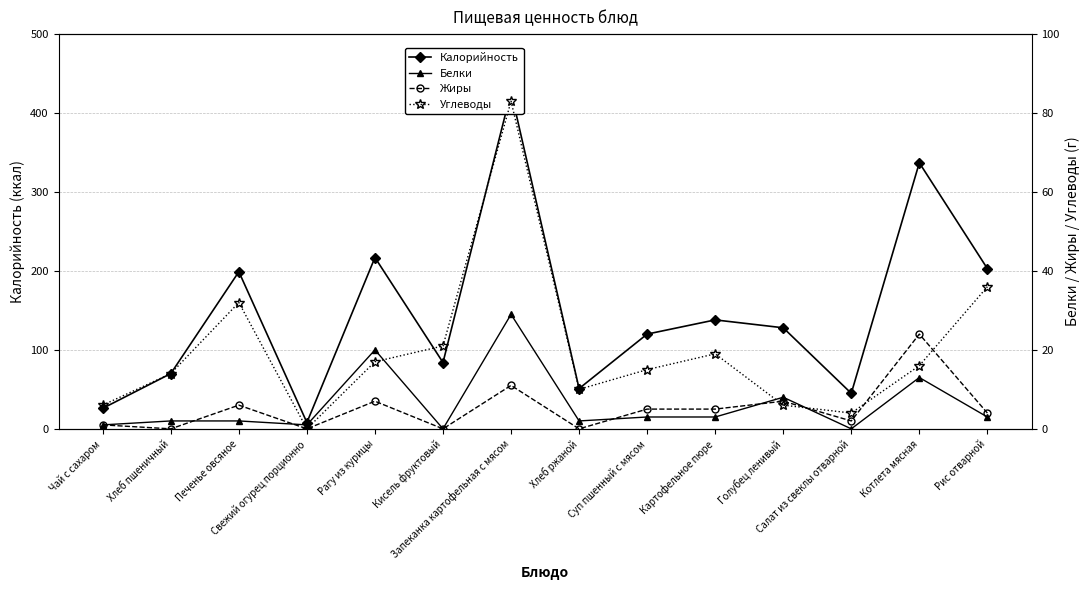

What is the label of the 8th point from the left?

Хлеб ржаной